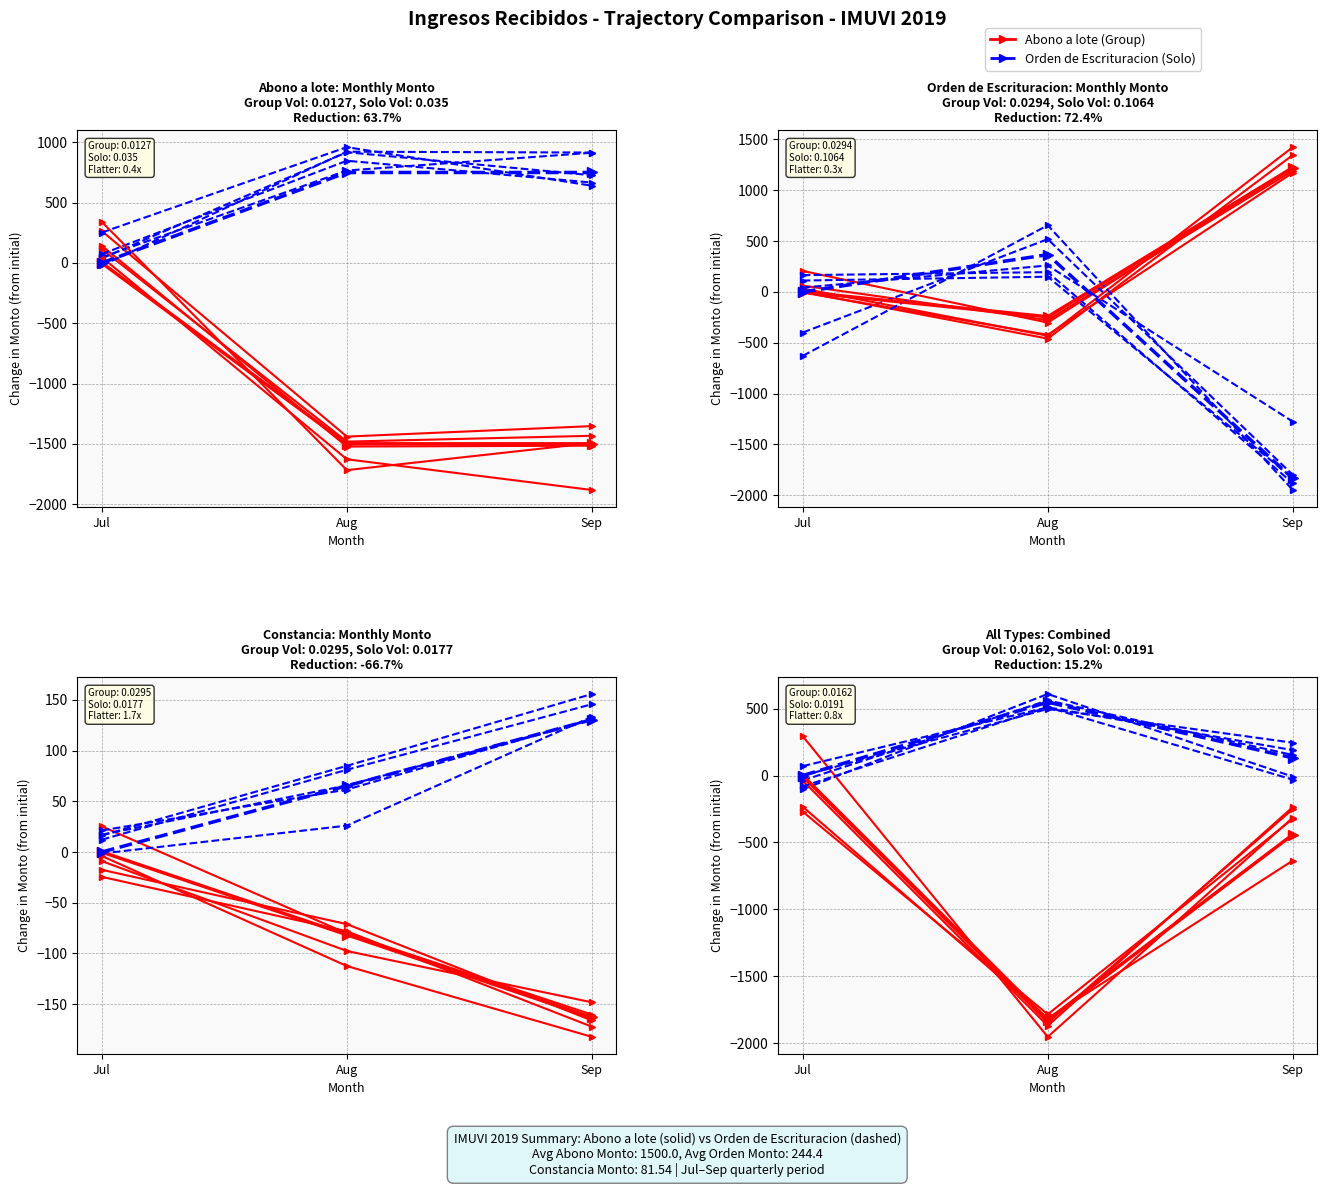

Which series has the widest spread of values?

Abono a lote